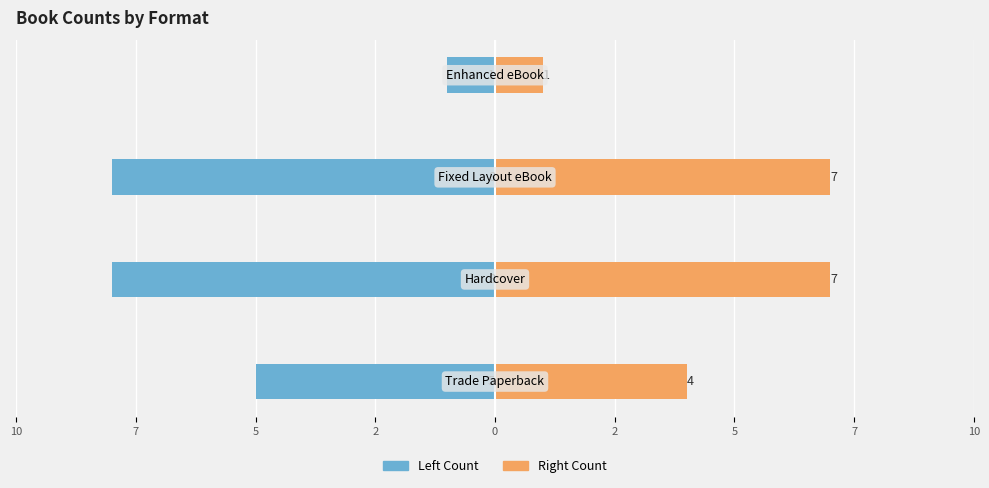

Reading right to left, extract all data points from this chart.

Left Count: 2=-1	5=-8	7=-8	10=-5
Right Count: 2=1	5=7	7=7	10=4